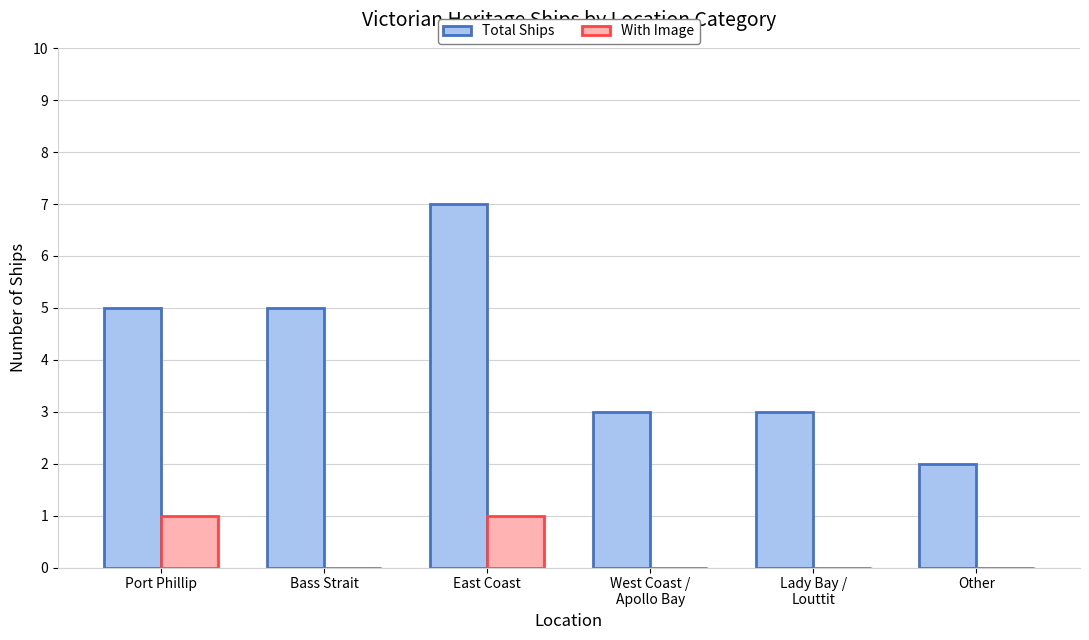

What is the maximum value shown in the chart?

7